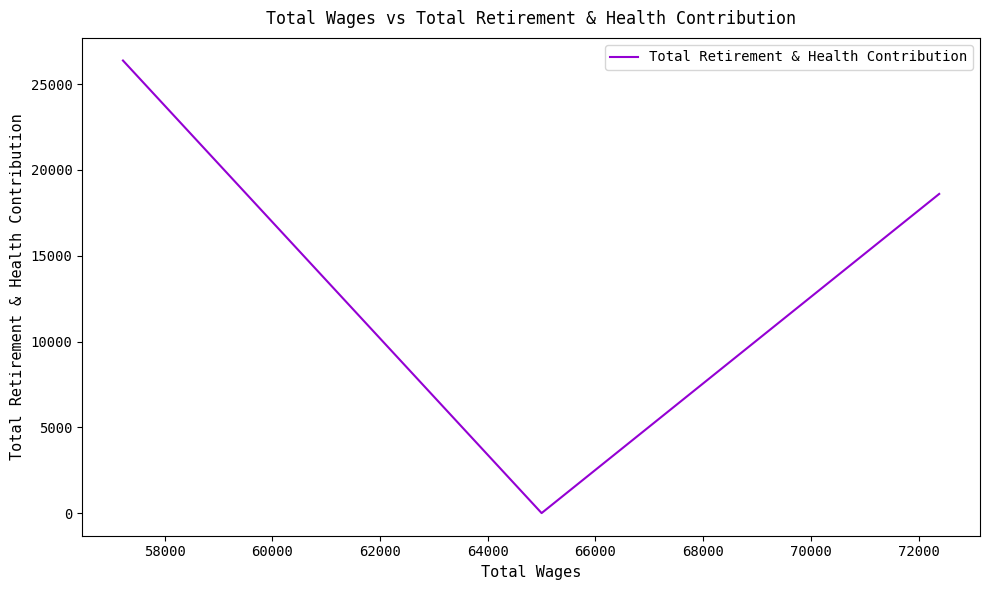

Does the chart have visible grid lines?

No